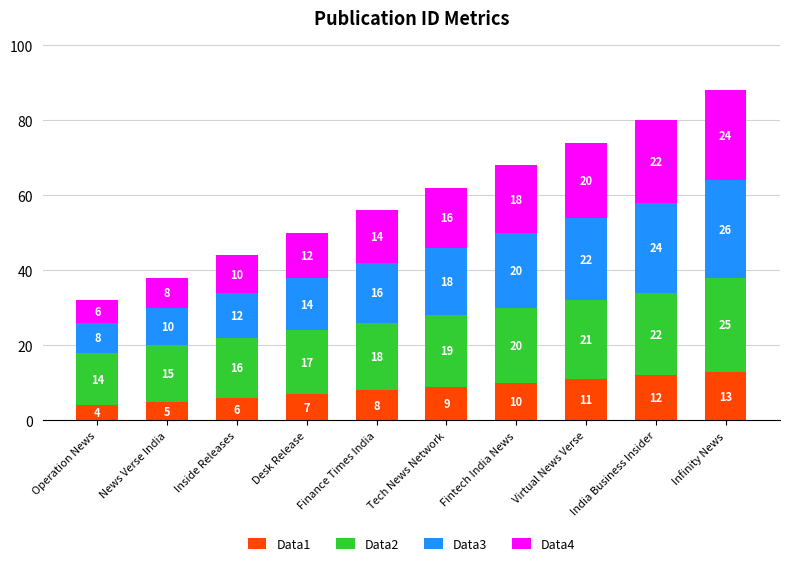

Rank the categories by Data1 value from lowest to highest.

Operation News, News Verse India, Inside Releases, Desk Release, Finance Times India, Tech News Network, Fintech India News, Virtual News Verse, India Business Insider, Infinity News